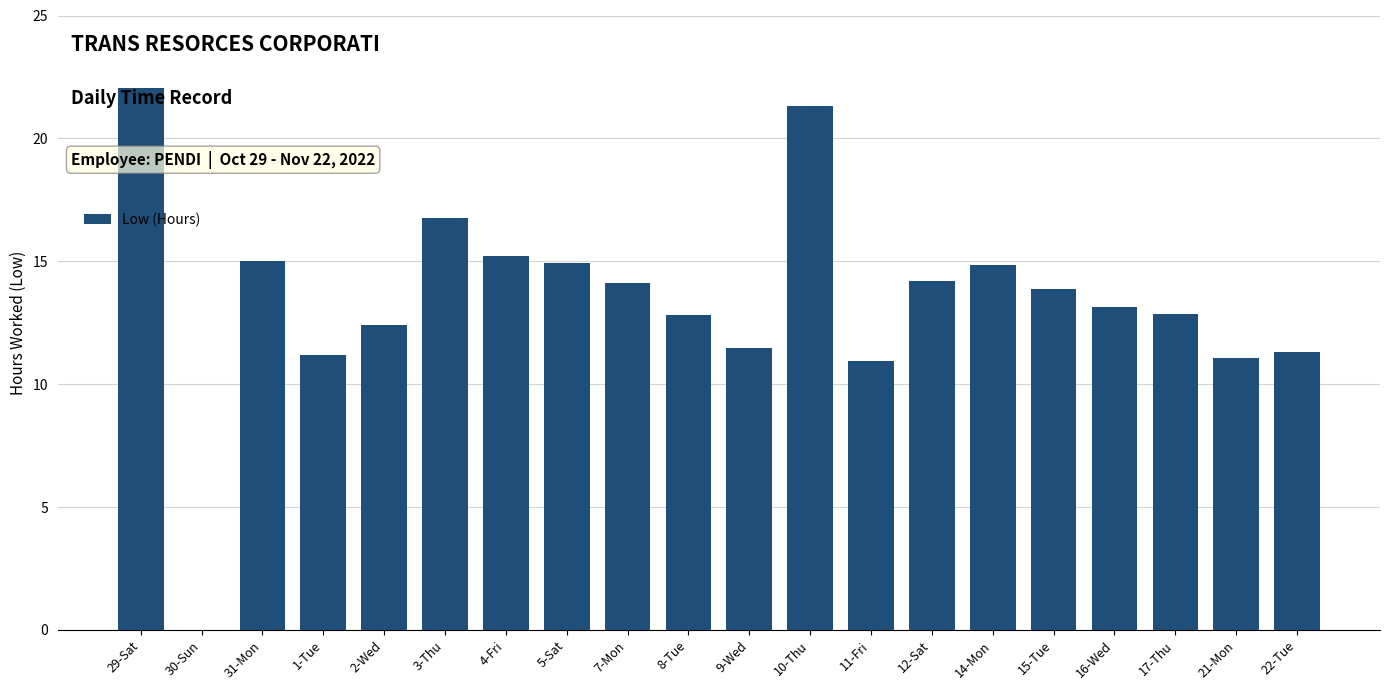

True or false: the data shows 21.3 at 8-Tue.

False